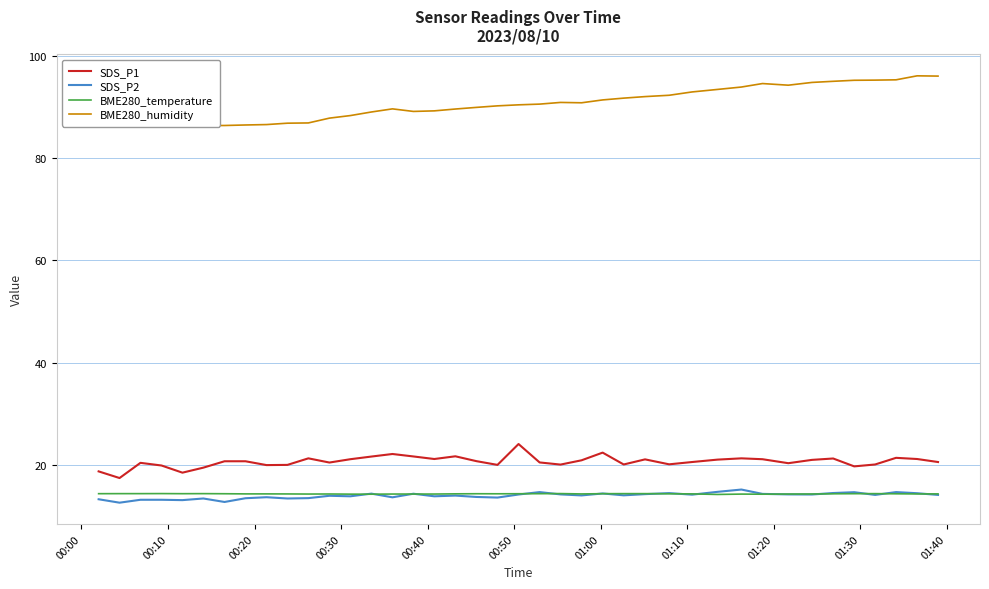

What is the lowest value of the SDS_P2 series?

12.6